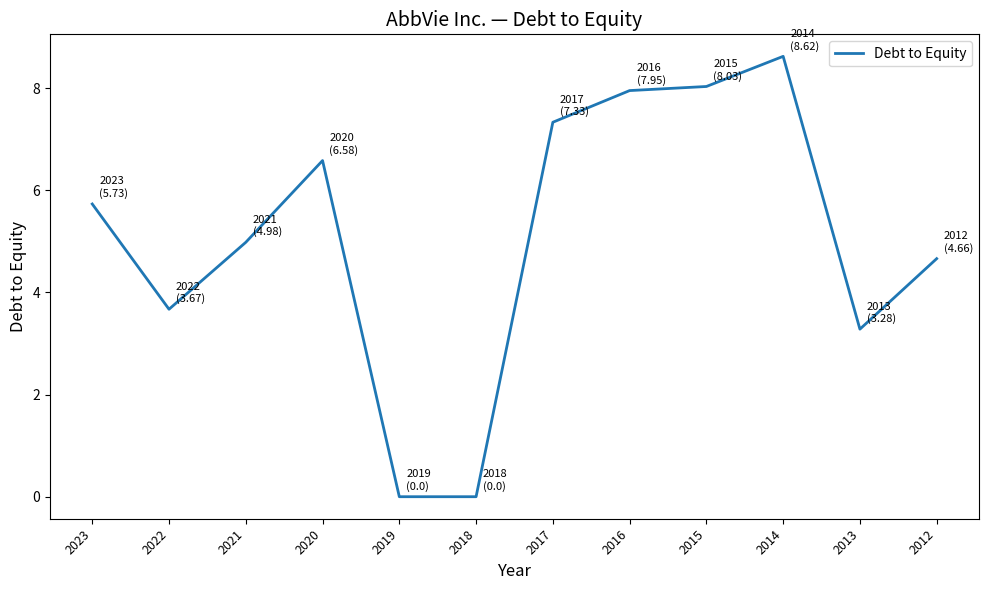

What is the maximum value shown in the chart?

8.6